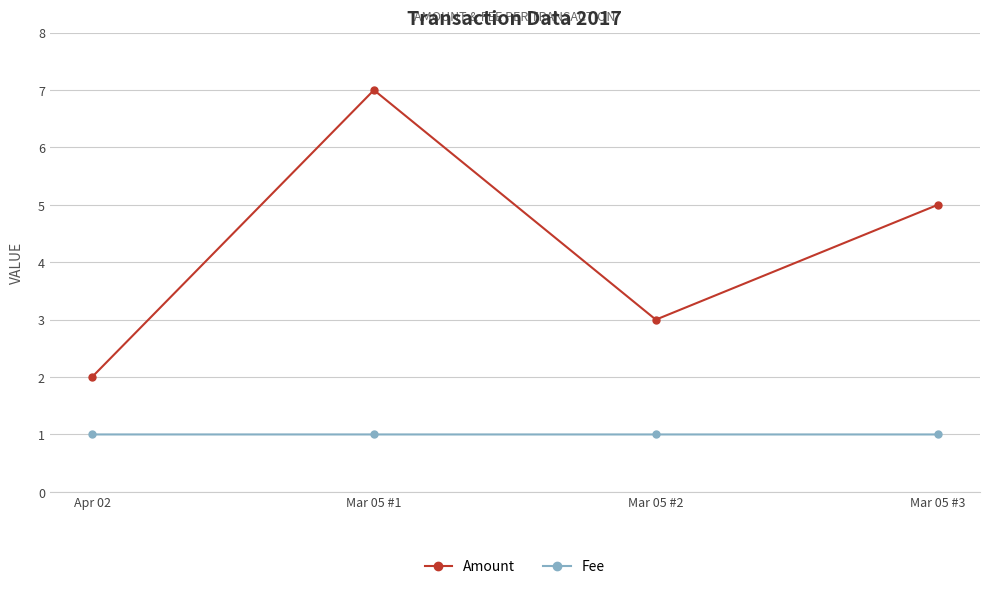

What is the value of the Fee point at the 1st from the left?

1.0